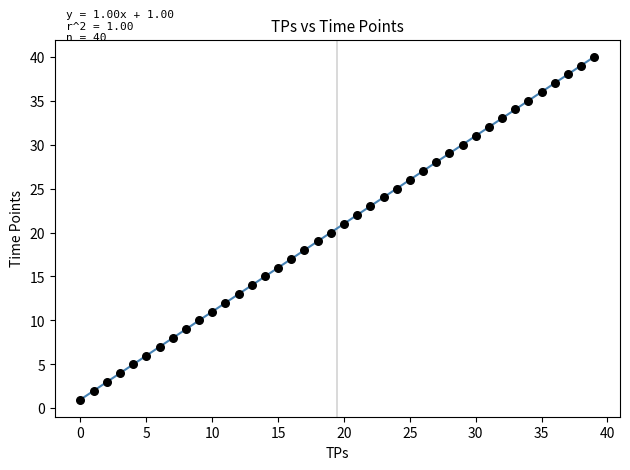

What is the range of Y values (max minus min)?

39